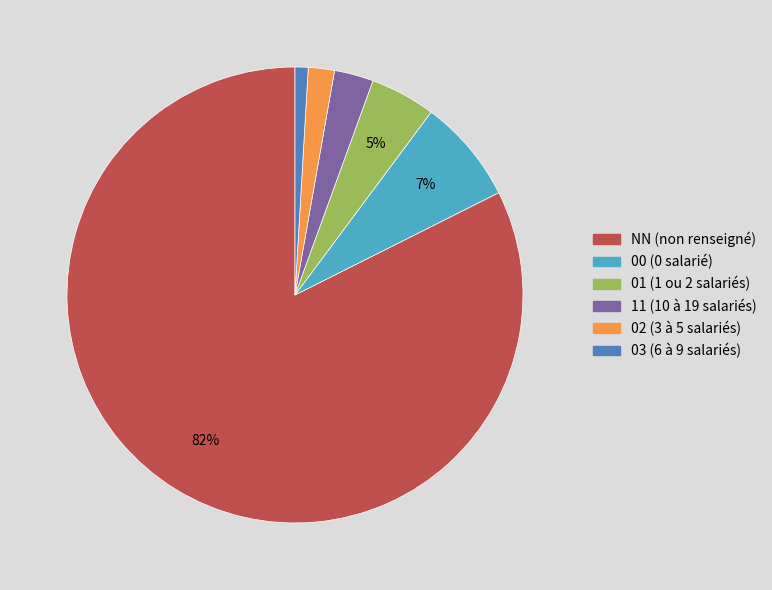

To the nearest percent, what percentage of the pie is 00?

7%